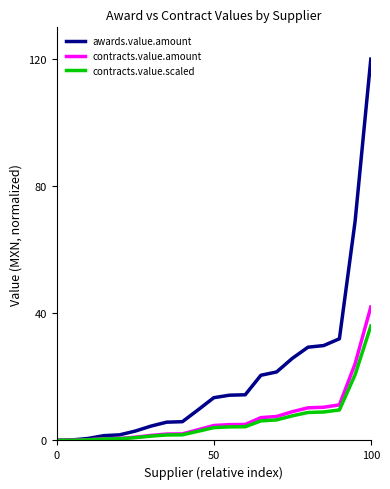

What is the maximum value shown in the chart?

120.0